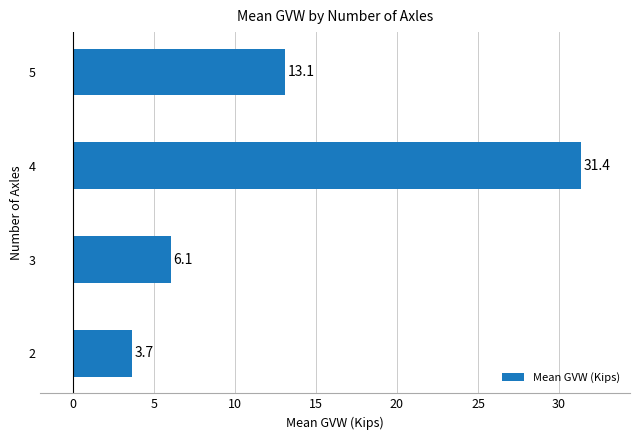

Does the chart contain any negative values?

No